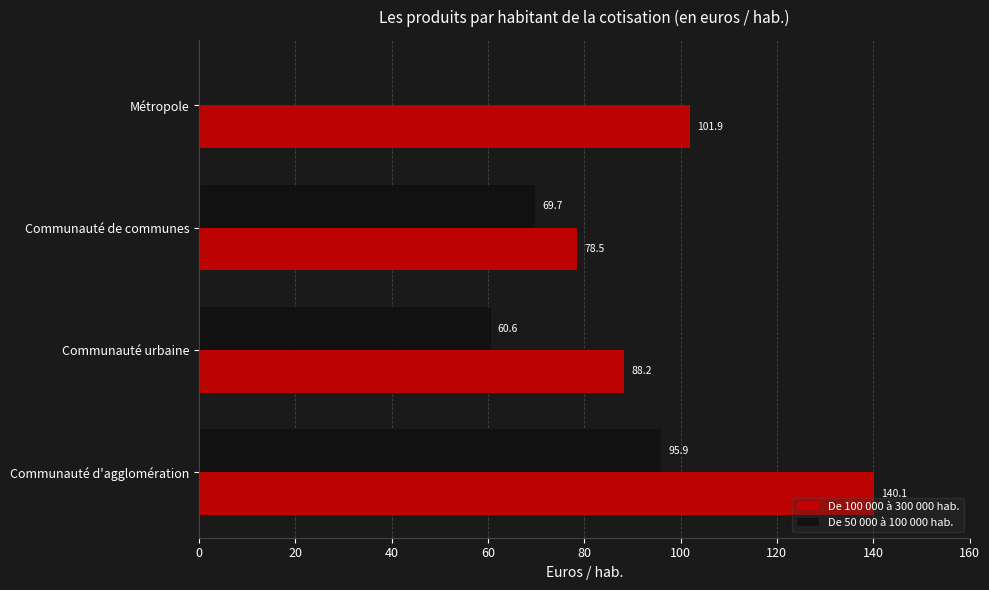

How many values in De 50 000 à 100 000 hab. are above zero?

3